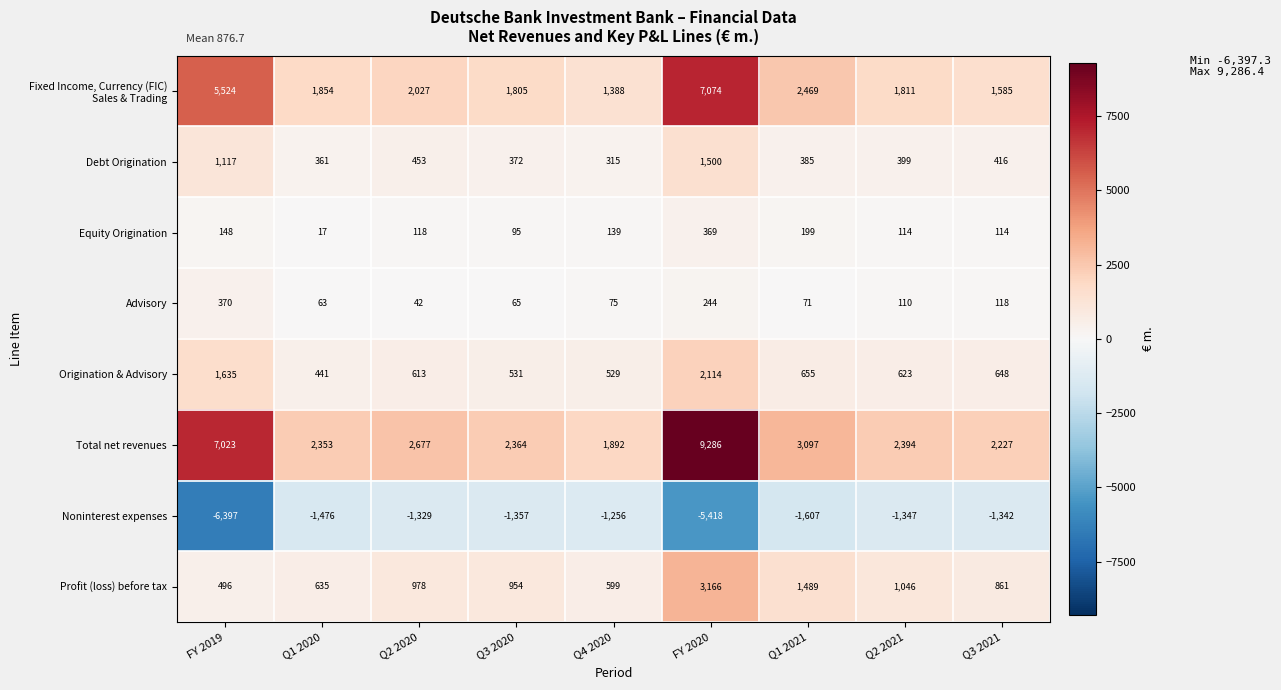

True or false: Profit (loss) before tax has a value of 5405 at FY 2020.

False